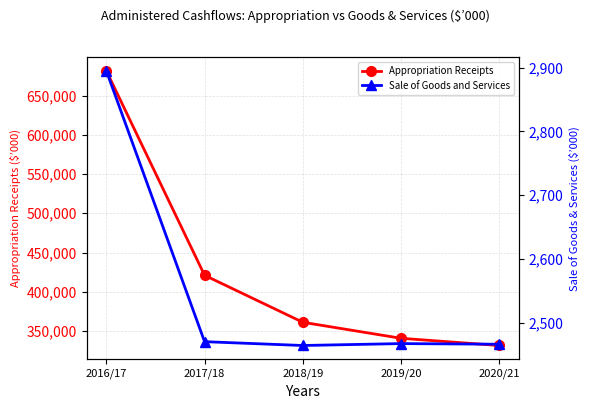

True or false: Appropriation Receipts and Sale of Goods and Services cross at least once.

False